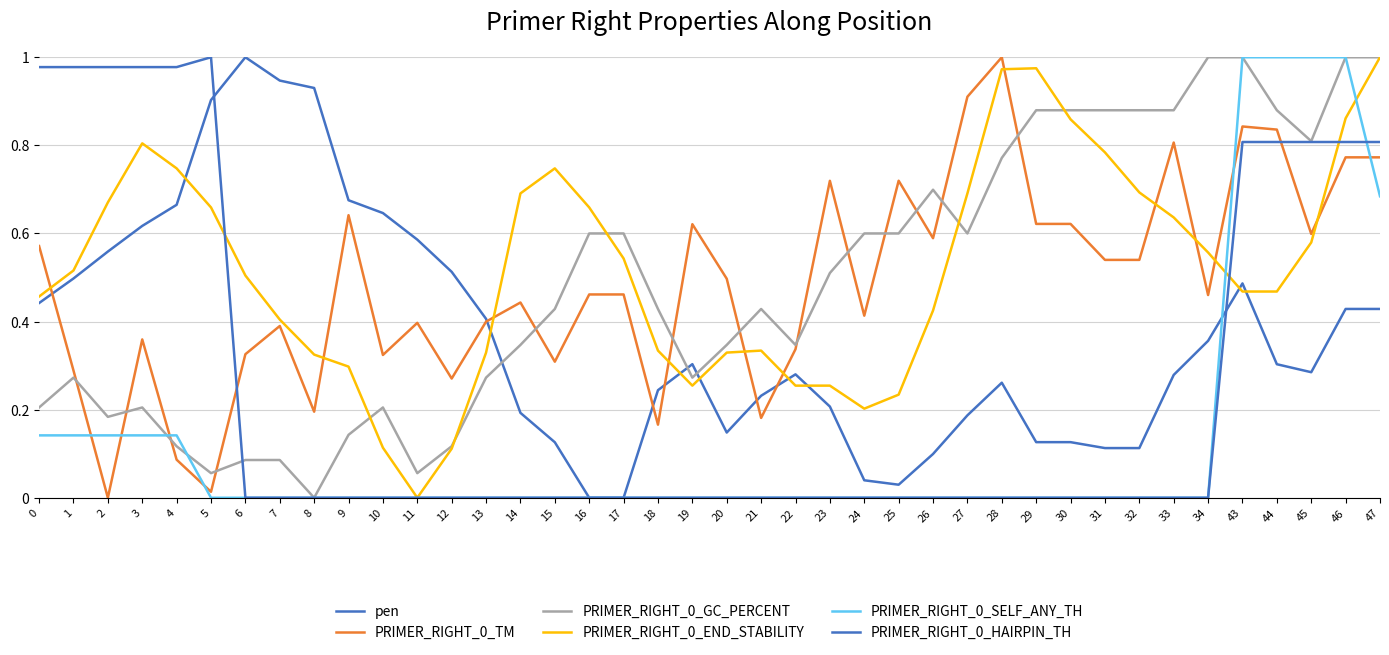

Between 12 and 0, which is larger?

12